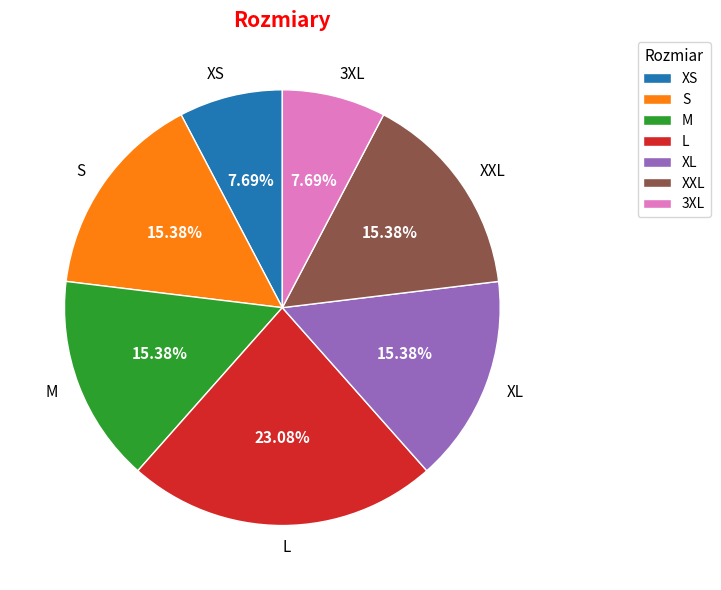

Is the sum of XS and M greater than half?

No